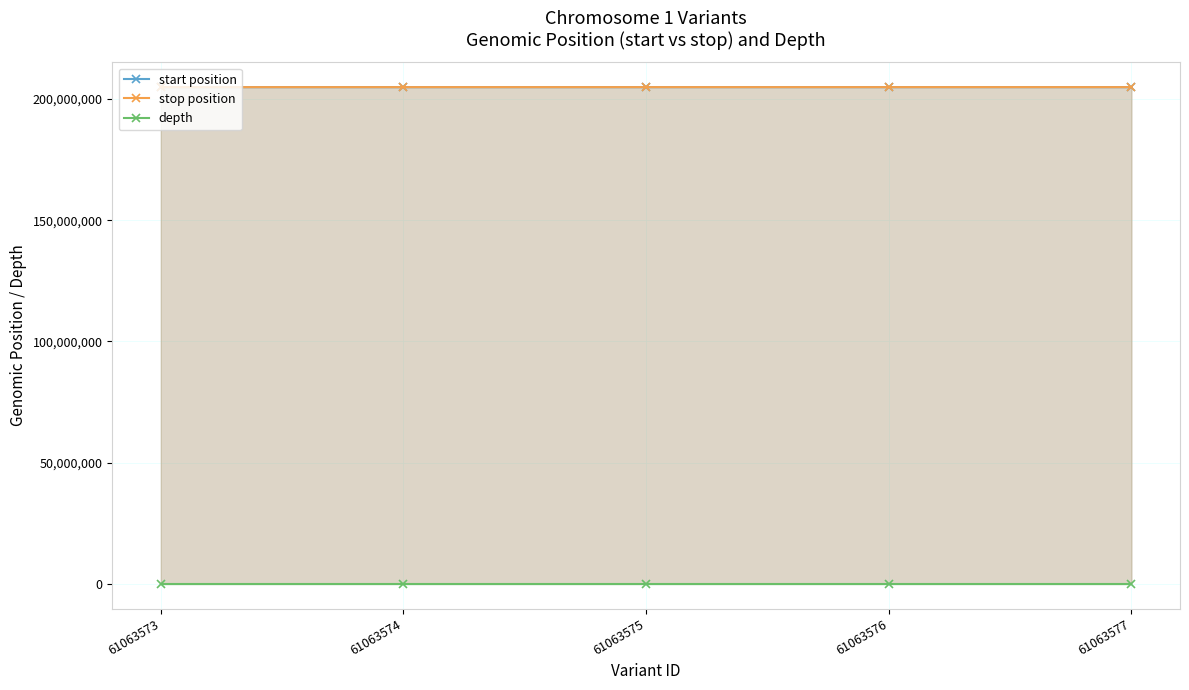

Reading left to right, extract all data points from this chart.

start position: 204882824	204883473	204884145	204885181	204885949
stop position: 204882825	204883474	204884146	204885182	204885951
depth: 17	21	23	14	21